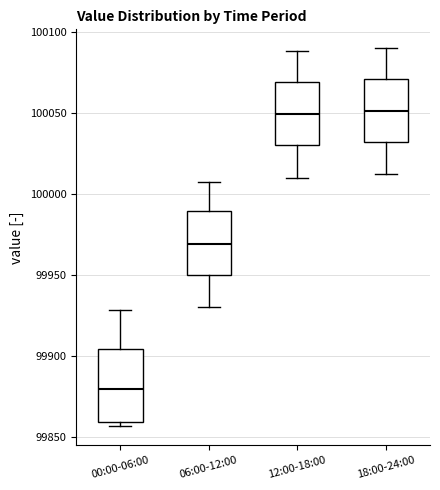

Which box is the tallest, from its lower edge to its upper edge?

00:00-06:00